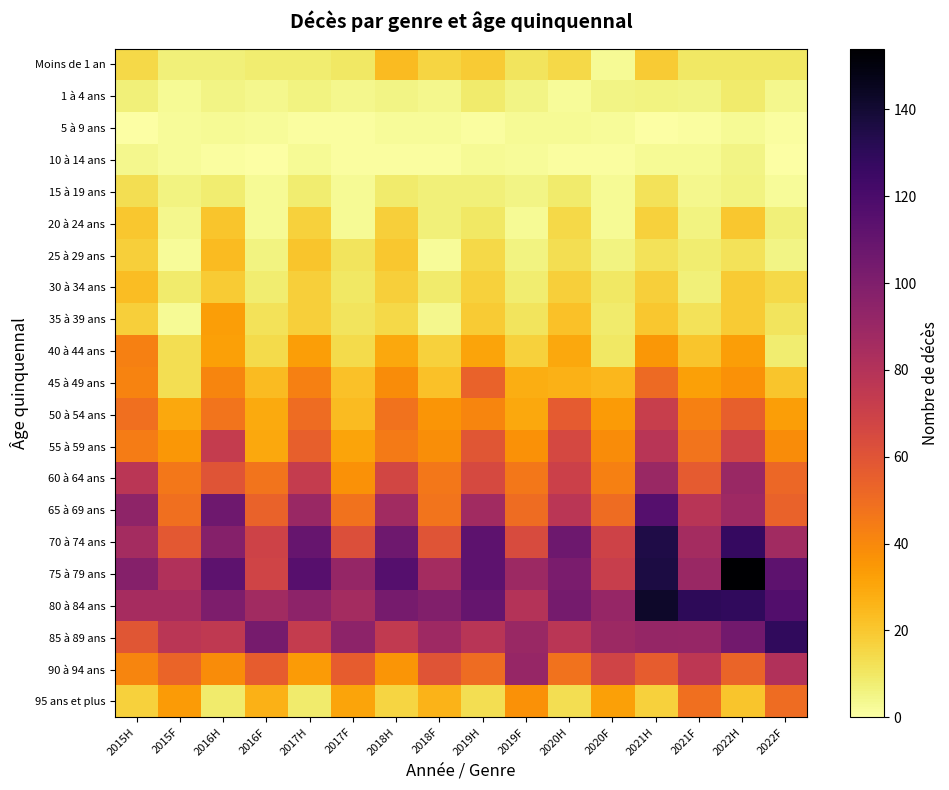

Reading left to right, list all the values displayed in this chart.

Moins de 1 an: 2015H=15	2015F=7	2016H=7	2016F=8	2017H=8	2017F=10	2018H=24	2018F=16	2019H=19	2019F=11	2020H=15	2020F=3	2021H=19	2021F=10	2022H=10	2022F=10
1 à 4 ans: 2015H=7	2015F=3	2016H=5	2016F=4	2017H=6	2017F=4	2018H=5	2018F=4	2019H=9	2019F=5	2020H=2	2020F=5	2021H=6	2021F=5	2022H=9	2022F=4
5 à 9 ans: 2015H=0	2015F=2	2016H=3	2016F=2	2017H=1	2017F=1	2018H=2	2018F=2	2019H=1	2019F=3	2020H=3	2020F=2	2021H=0	2021F=1	2022H=3	2022F=1
10 à 14 ans: 2015H=4	2015F=2	2016H=1	2016F=0	2017H=3	2017F=1	2018H=1	2018F=1	2019H=3	2019F=2	2020H=1	2020F=1	2021H=3	2021F=3	2022H=5	2022F=0
15 à 19 ans: 2015H=13	2015F=6	2016H=8	2016F=3	2017H=8	2017F=3	2018H=9	2018F=7	2019H=7	2019F=5	2020H=9	2020F=3	2021H=12	2021F=4	2022H=6	2022F=2
20 à 24 ans: 2015H=20	2015F=4	2016H=21	2016F=3	2017H=17	2017F=3	2018H=18	2018F=7	2019H=10	2019F=3	2020H=15	2020F=3	2021H=17	2021F=6	2022H=20	2022F=7
25 à 29 ans: 2015H=18	2015F=2	2016H=24	2016F=6	2017H=21	2017F=11	2018H=20	2018F=2	2019H=15	2019F=6	2020H=13	2020F=6	2021H=12	2021F=8	2022H=12	2022F=5
30 à 34 ans: 2015H=23	2015F=9	2016H=19	2016F=8	2017H=18	2017F=10	2018H=18	2018F=9	2019H=17	2019F=8	2020H=18	2020F=10	2021H=18	2021F=7	2022H=19	2022F=15
35 à 39 ans: 2015H=18	2015F=3	2016H=33	2016F=12	2017H=18	2017F=11	2018H=15	2018F=4	2019H=19	2019F=11	2020H=22	2020F=9	2021H=20	2021F=12	2022H=19	2022F=11
40 à 44 ans: 2015H=43	2015F=13	2016H=32	2016F=14	2017H=33	2017F=14	2018H=30	2018F=17	2019H=31	2019F=17	2020H=30	2020F=10	2021H=35	2021F=21	2022H=33	2022F=8
45 à 49 ans: 2015H=42	2015F=13	2016H=41	2016F=24	2017H=43	2017F=22	2018H=39	2018F=22	2019H=54	2019F=28	2020H=27	2020F=25	2021H=51	2021F=32	2022H=37	2022F=21
50 à 54 ans: 2015H=49	2015F=30	2016H=47	2016F=29	2017H=50	2017F=24	2018H=48	2018F=36	2019H=41	2019F=30	2020H=57	2020F=34	2021H=72	2021F=43	2022H=55	2022F=33
55 à 59 ans: 2015H=44	2015F=35	2016H=73	2016F=30	2017H=55	2017F=31	2018H=45	2018F=38	2019H=59	2019F=37	2020H=66	2020F=39	2021H=78	2021F=47	2022H=68	2022F=39
60 à 64 ans: 2015H=77	2015F=46	2016H=60	2016F=47	2017H=73	2017F=37	2018H=67	2018F=46	2019H=65	2019F=46	2020H=70	2020F=43	2021H=90	2021F=57	2022H=90	2022F=52
65 à 69 ans: 2015H=94	2015F=49	2016H=106	2016F=54	2017H=90	2017F=48	2018H=87	2018F=47	2019H=87	2019F=50	2020H=77	2020F=50	2021H=116	2021F=78	2022H=88	2022F=54
70 à 74 ans: 2015H=86	2015F=58	2016H=98	2016F=69	2017H=109	2017F=62	2018H=106	2018F=60	2019H=113	2019F=64	2020H=107	2020F=69	2021H=135	2021F=86	2022H=127	2022F=87
75 à 79 ans: 2015H=98	2015F=81	2016H=113	2016F=68	2017H=115	2017F=92	2018H=116	2018F=86	2019H=113	2019F=89	2020H=102	2020F=72	2021H=136	2021F=90	2022H=154	2022F=113
80 à 84 ans: 2015H=85	2015F=85	2016H=101	2016F=87	2017H=95	2017F=86	2018H=103	2018F=99	2019H=110	2019F=80	2020H=104	2020F=91	2021H=142	2021F=130	2022H=129	2022F=117
85 à 89 ans: 2015H=59	2015F=77	2016H=75	2016F=103	2017H=73	2017F=95	2018H=74	2018F=88	2019H=78	2019F=90	2020H=77	2020F=89	2021H=92	2021F=91	2022H=105	2022F=129
90 à 94 ans: 2015H=41	2015F=53	2016H=39	2016F=56	2017H=34	2017F=56	2018H=36	2018F=60	2019H=50	2019F=91	2020H=48	2020F=68	2021H=56	2021F=76	2022H=53	2022F=81
95 ans et plus: 2015H=17	2015F=34	2016H=9	2016F=27	2017H=9	2017F=31	2018H=16	2018F=26	2019H=13	2019F=37	2020H=13	2020F=32	2021H=17	2021F=49	2022H=21	2022F=50